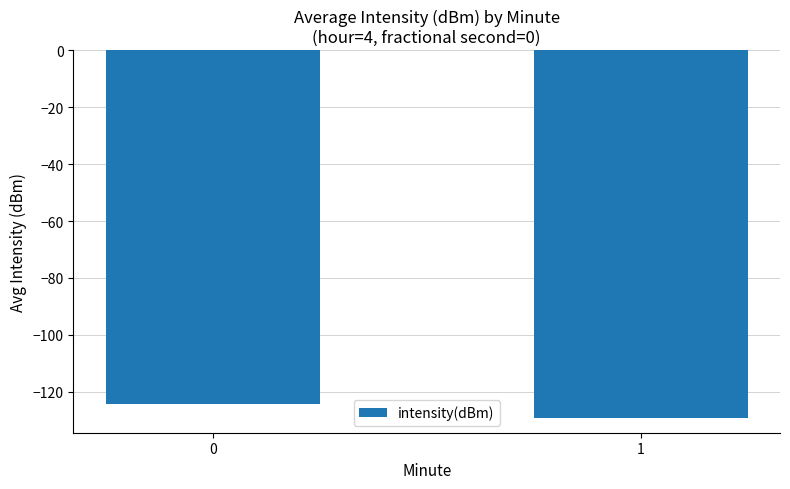

The chart shows a value of -129.3 at 1. True or false?

True